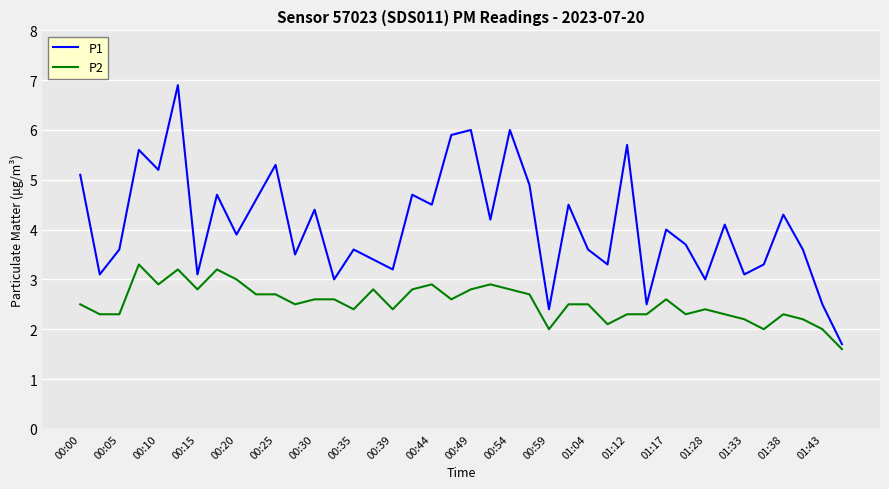

Does the chart have visible grid lines?

Yes